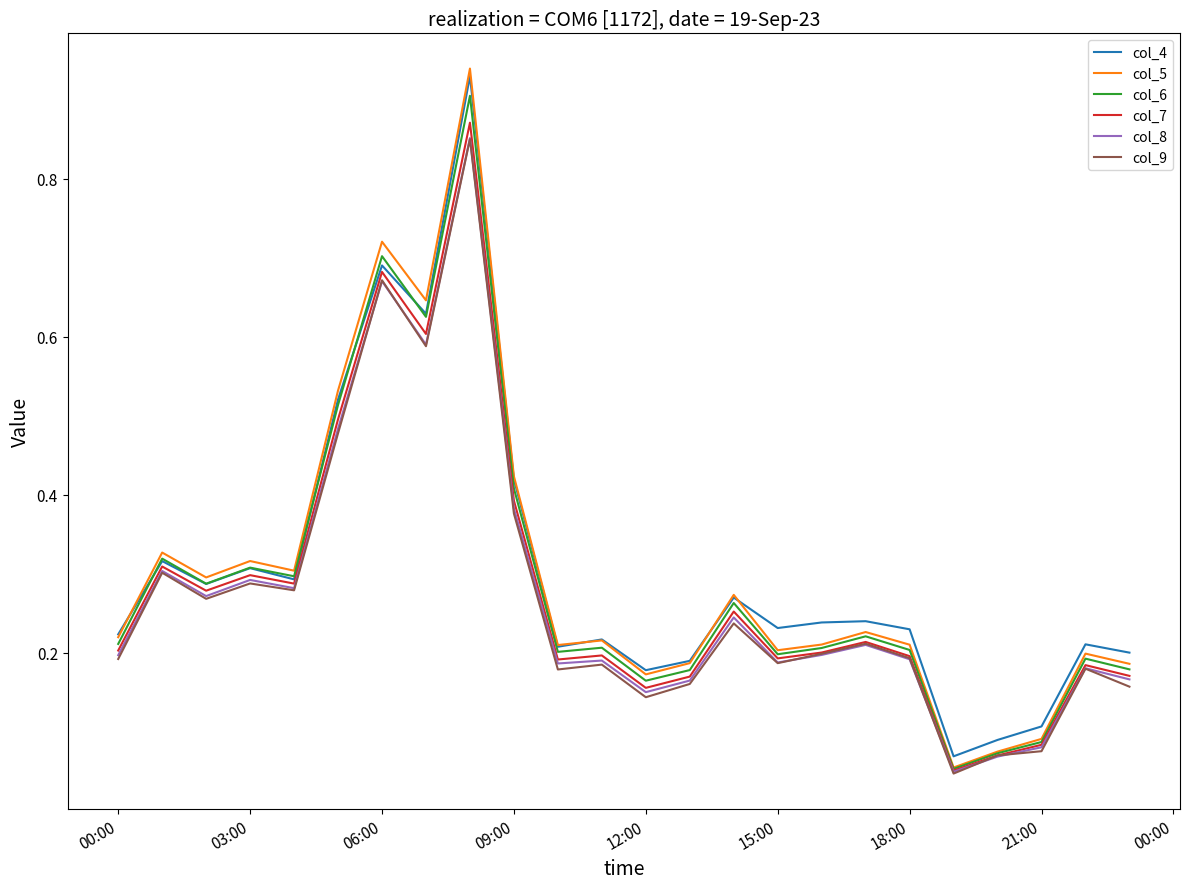

In col_4, how many points are higher than both neighbors (excluding endpoints)?

8